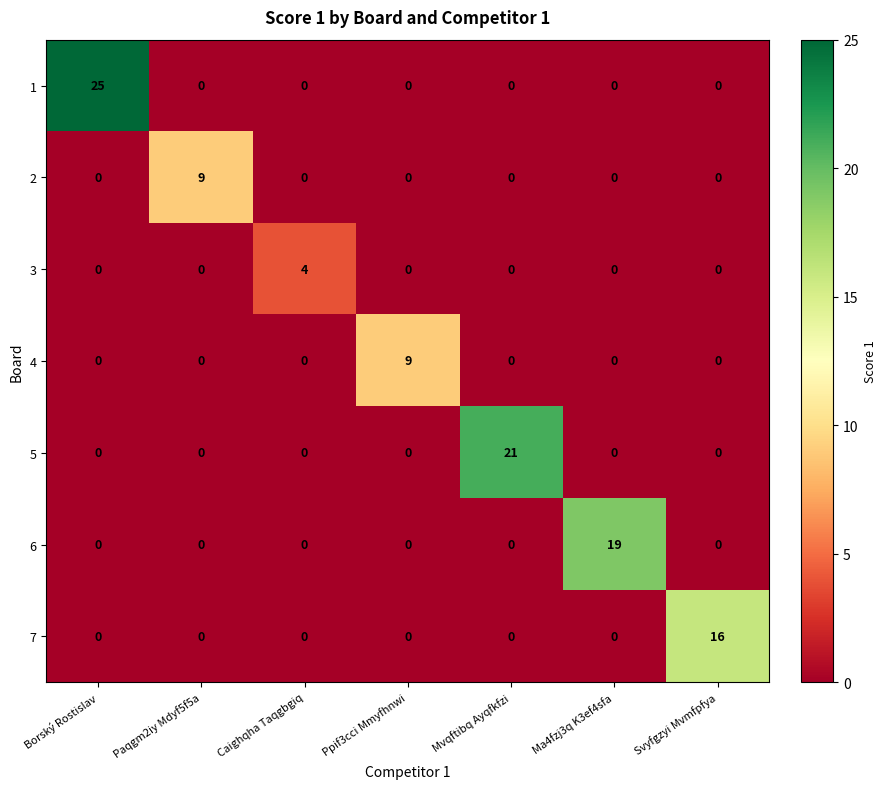

What is the spread (max minus min) of values at Svyfgzyi Mvmfpfya?

16